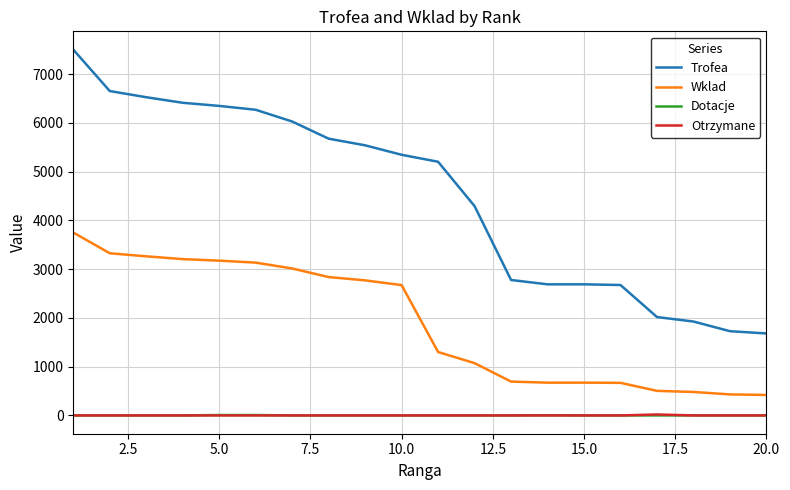

How many lines are shown in the chart?

4